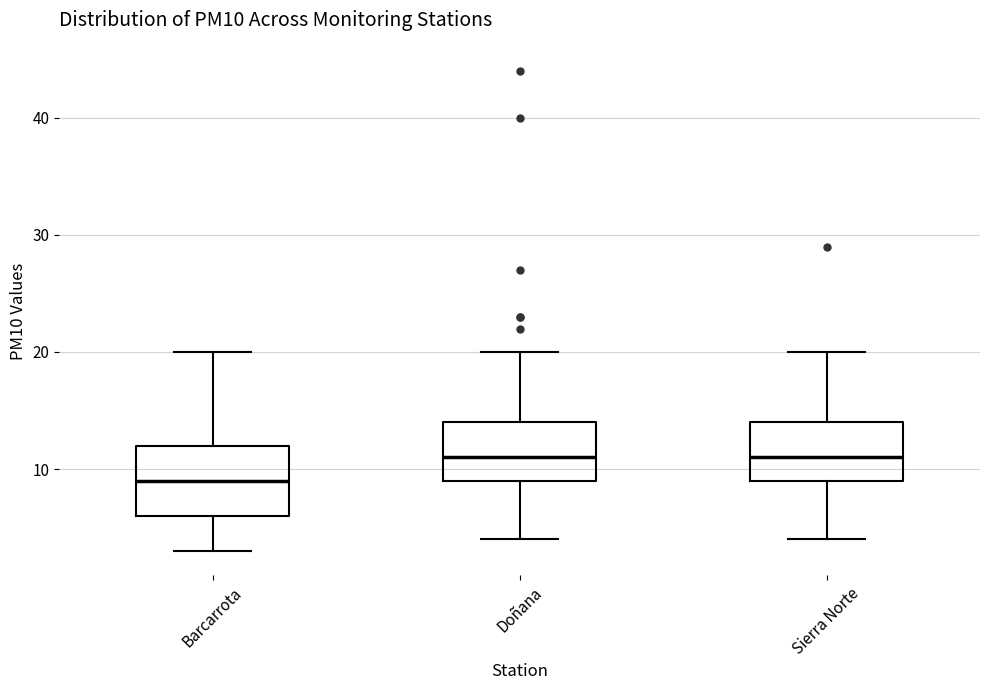

Reading left to right, transcribe this box plot: for each box, give where its median line is, the range the box spans, and where its two whiskers end, as read against the y-axis. The values are not printed on the chart, so give them approximately, as read against the axis.

Barcarrota: median 9, box 6 to 12, whiskers 3 to 20
Doñana: median 11, box 9 to 14, whiskers 4 to 20
Sierra Norte: median 11, box 9 to 14, whiskers 4 to 20